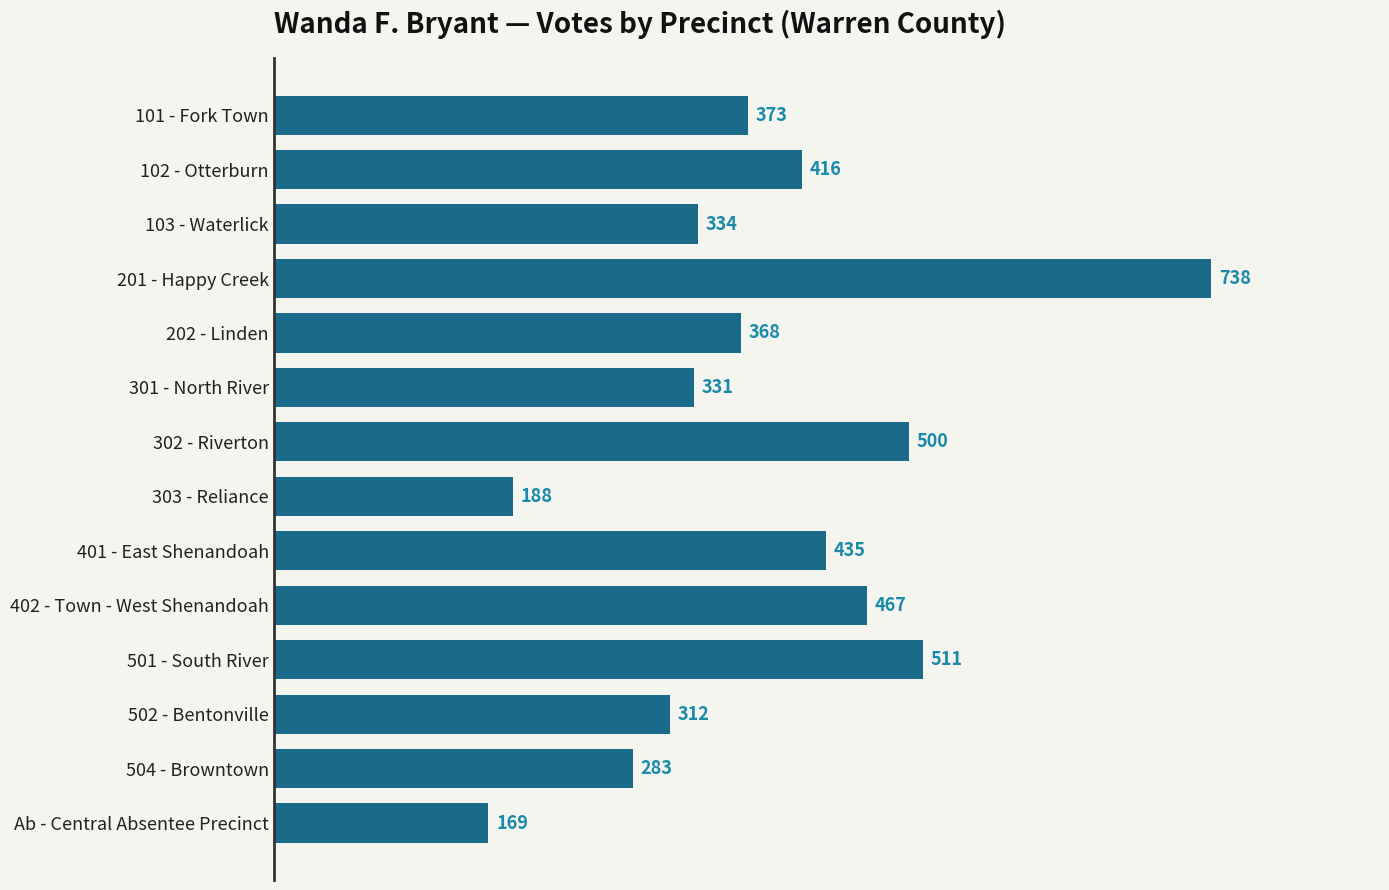

What is the difference between the maximum and minimum values?

569